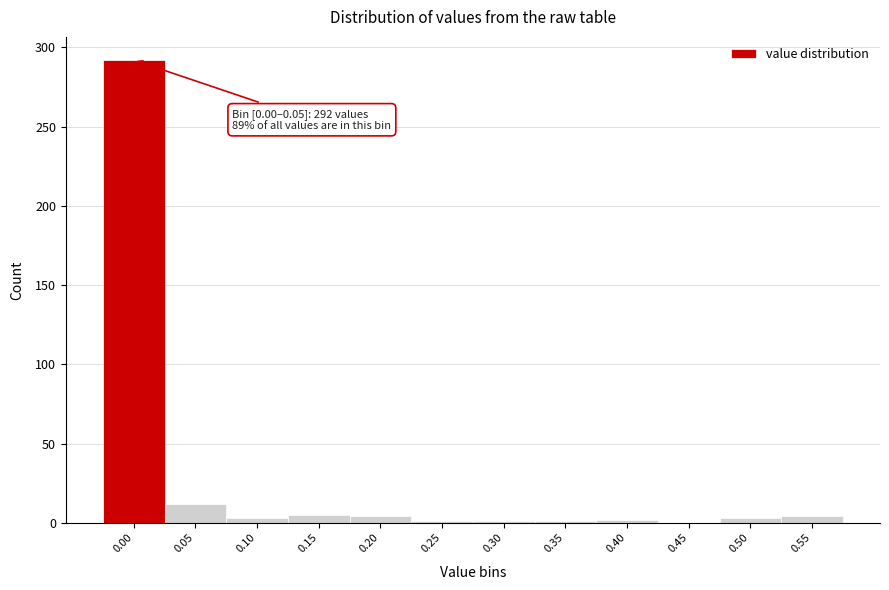

Is it true that the value at 0.45 is 0?

True